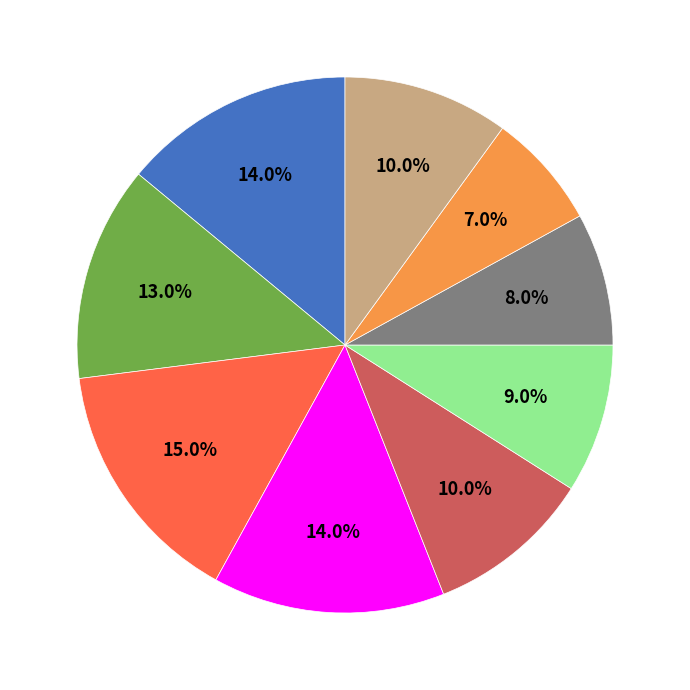

To the nearest percent, what is the difference between the largest and smallest slice percentages?

8%